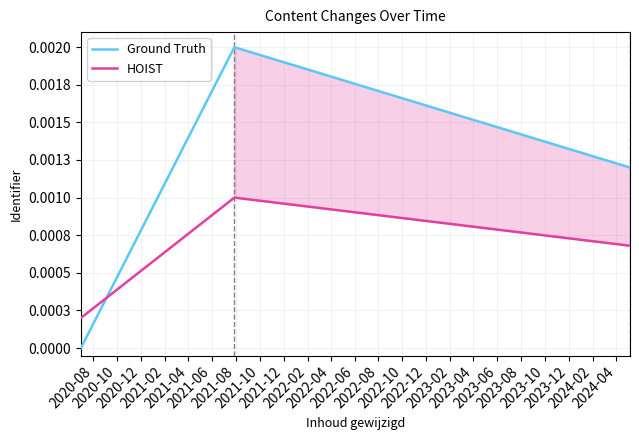

Is it true that Ground Truth equals 0.0 at 2020-08?

False